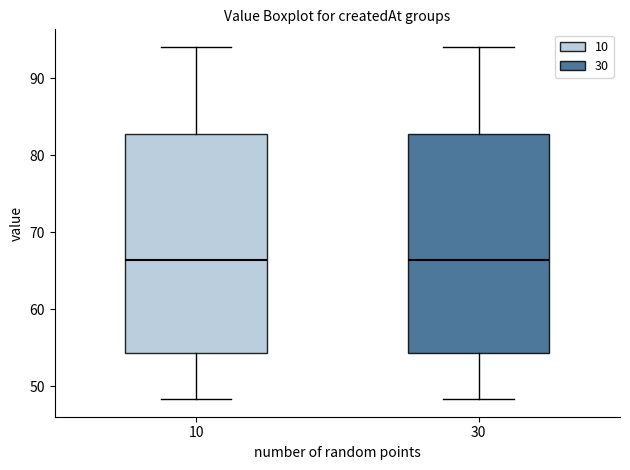

Reading left to right, read every box against the y-axis: the position of its median line, the range the box covers, and the ends of its whiskers. The values are not printed on the chart, so give them approximately, as read against the axis.

10: median 66, box 54 to 83, whiskers 48 to 94
30: median 66, box 54 to 83, whiskers 48 to 94